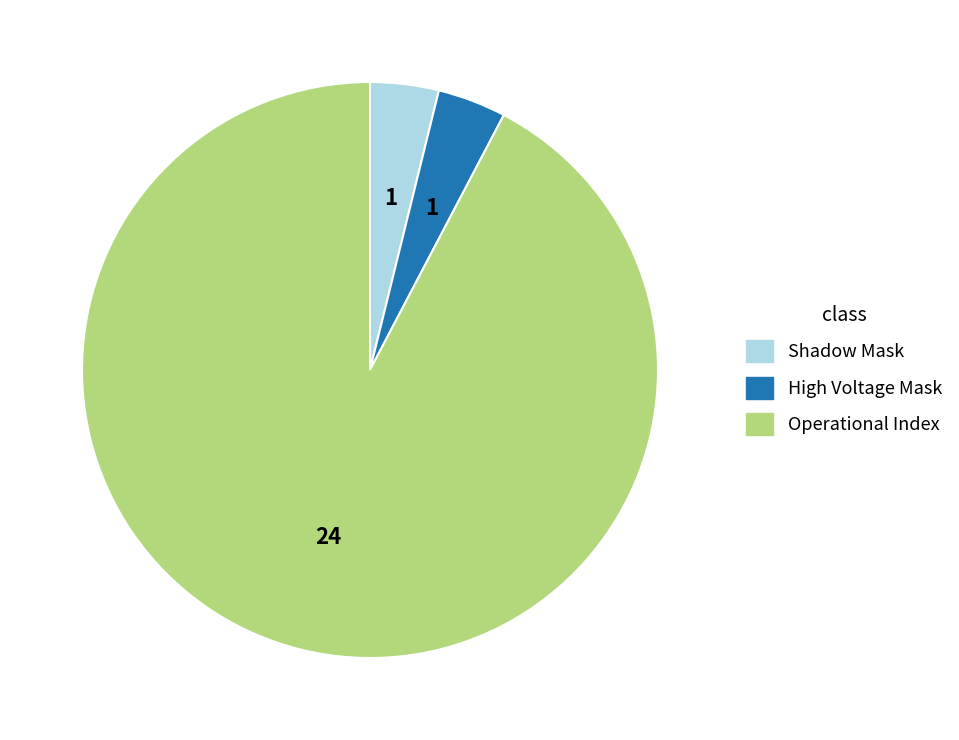

How many segments does this pie chart have?

3